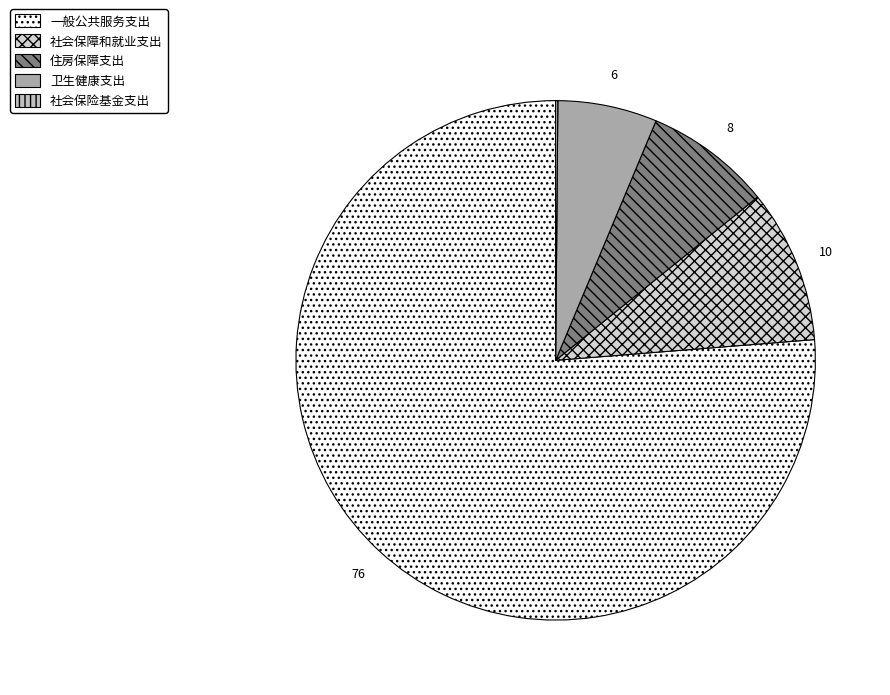

Do 卫生健康支出 and 社会保险基金支出 together represent more than half of the pie?

No